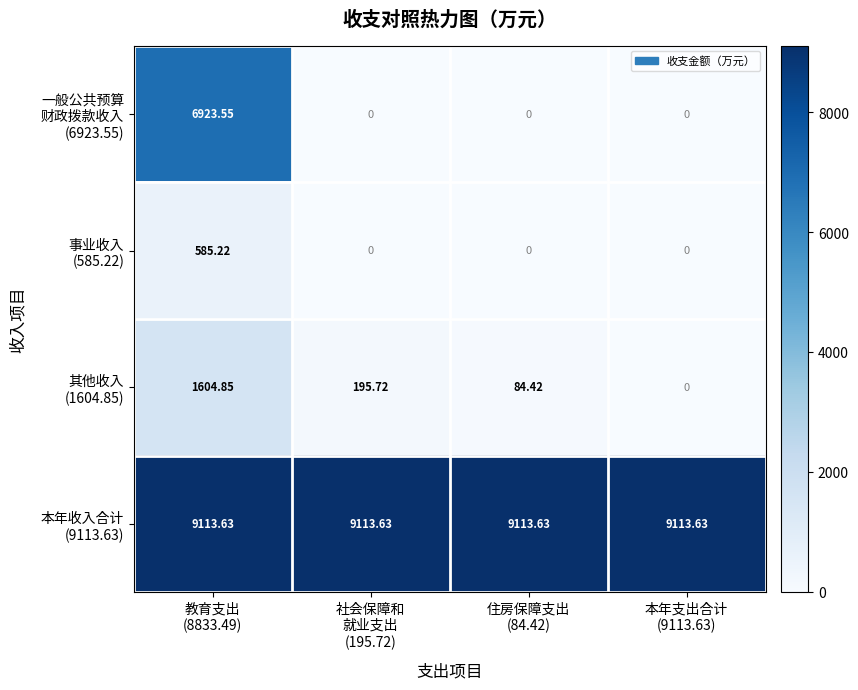

Count the number of categories in the chart.

4